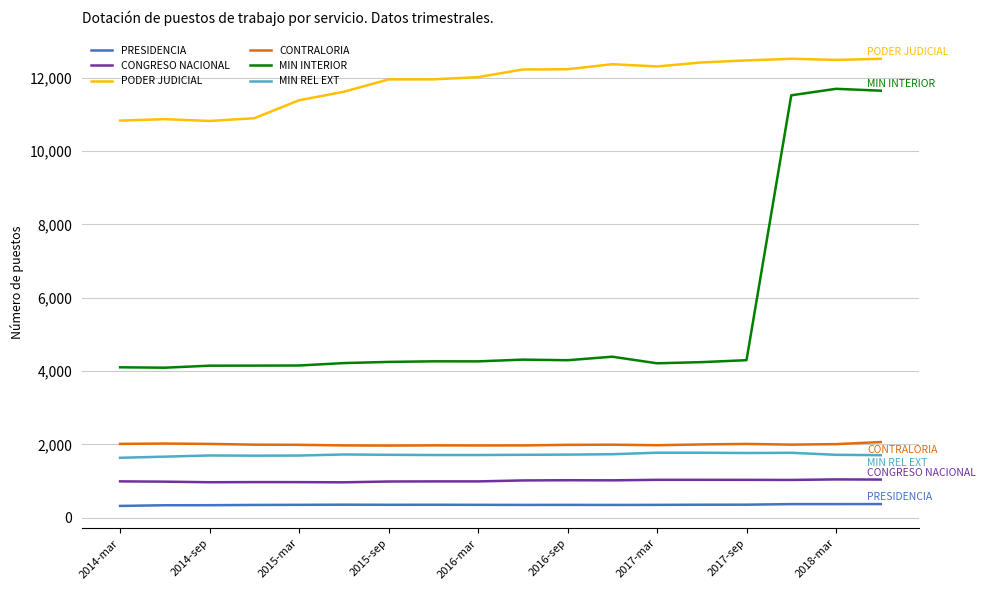

True or false: PRESIDENCIA and CONTRALORIA cross at least once.

False